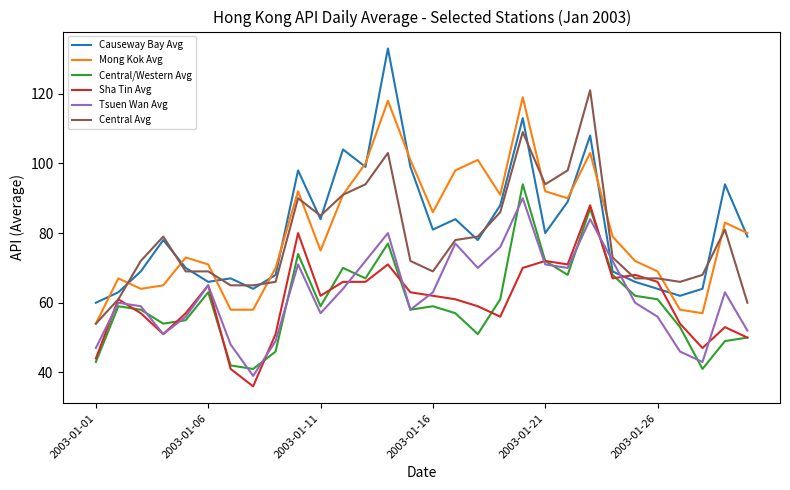

Which series has the widest spread of values?

Causeway Bay Avg